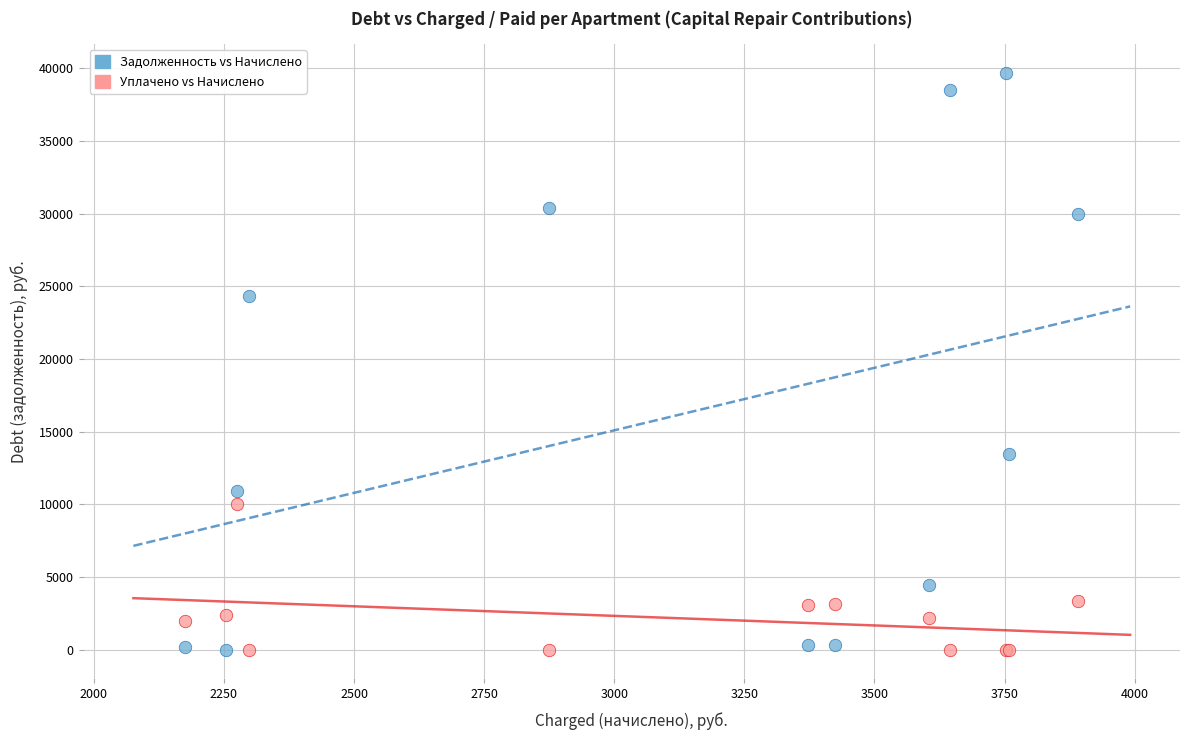

What is the X range (max minus min) for the scatter plot?

1715.2